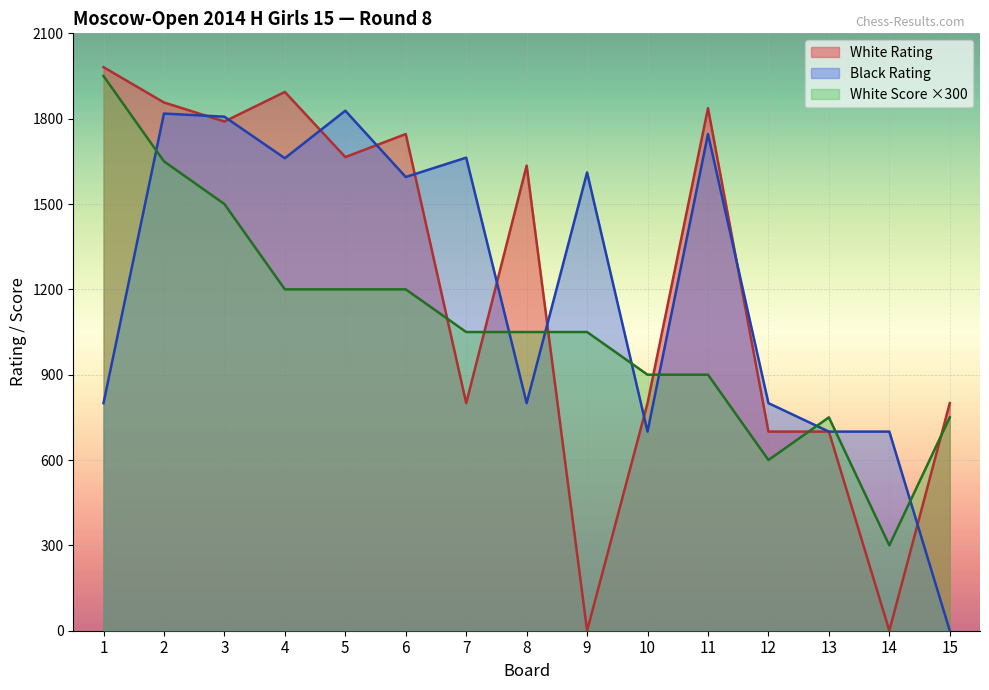

True or false: White Rating and Black Rating cross at least once.

True